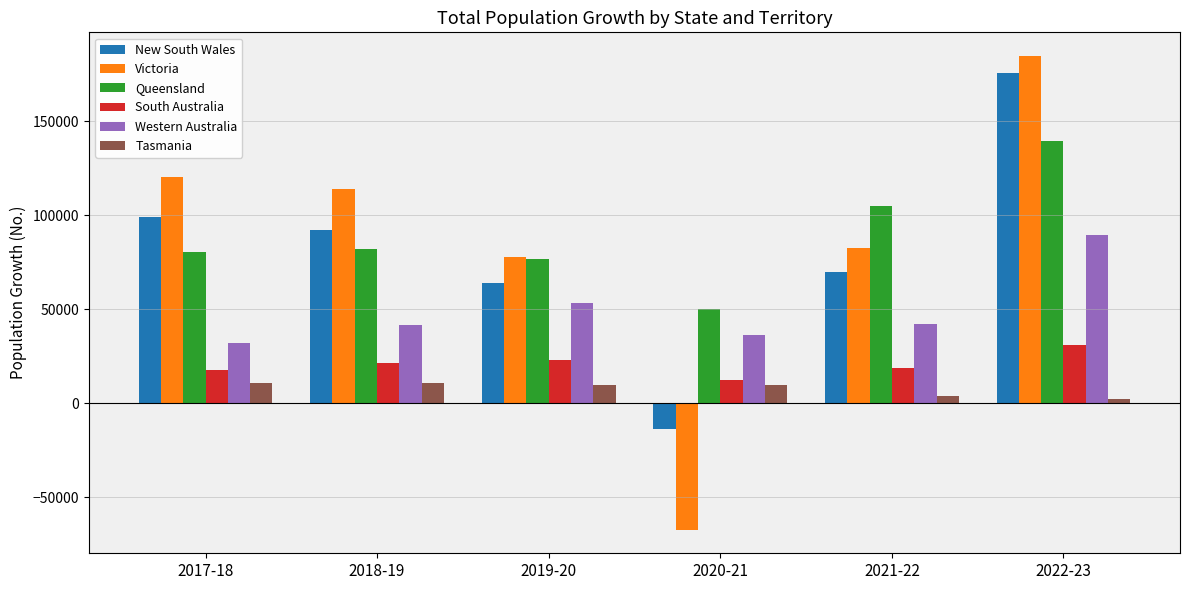

Which series has the widest spread of values?

Victoria